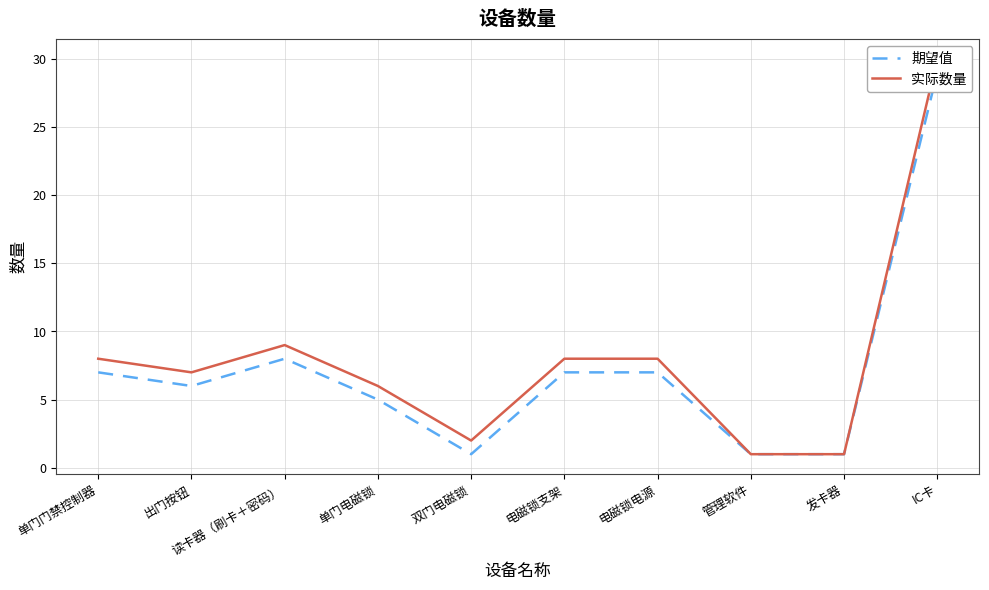

What is the difference between the maximum and minimum values in the 实际数量 series?

29